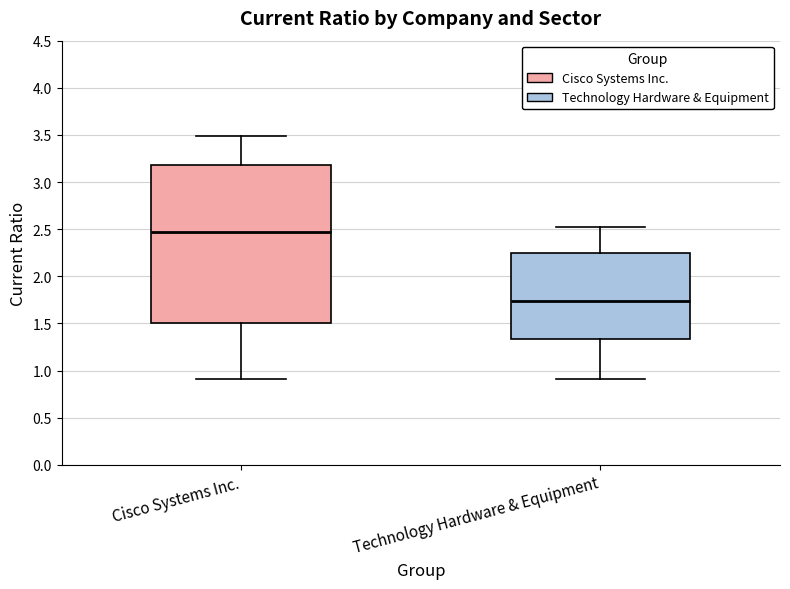

Reading left to right, transcribe this box plot: for each box, give where its median line is, the range the box spans, and where its two whiskers end, as read against the y-axis. The values are not printed on the chart, so give them approximately, as read against the axis.

Cisco Systems Inc.: median 2.45, box 1.50 to 3.20, whiskers 0.90 to 3.50
Technology Hardware & Equipment: median 1.75, box 1.35 to 2.25, whiskers 0.90 to 2.50